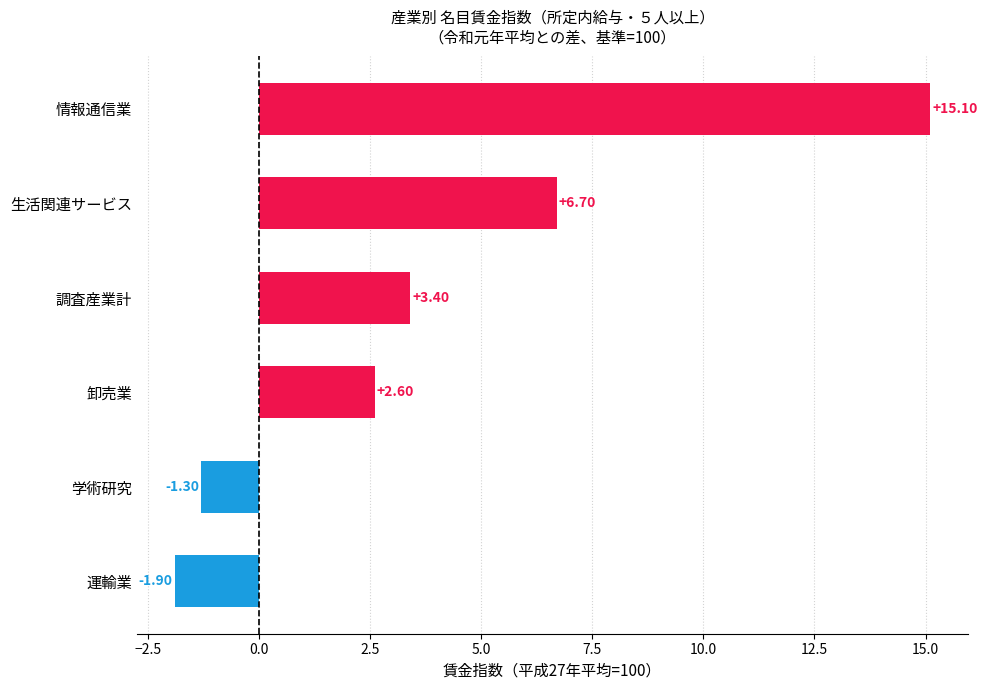

List the labels in order of value, smallest first.

運輸業, 学術研究, 卸売業, 調査産業計, 生活関連サービス, 情報通信業